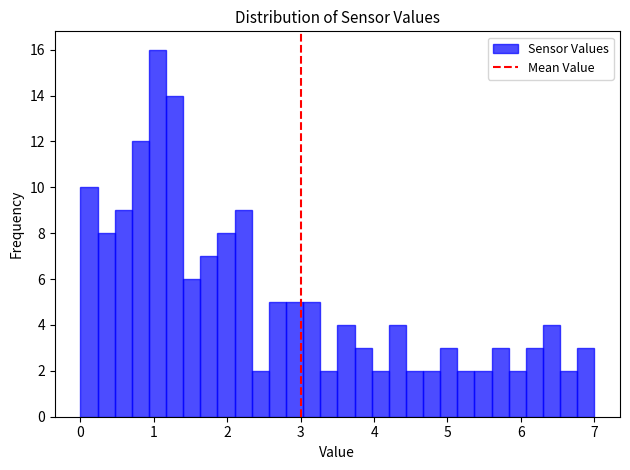

Read against the x-axis, roughly where is the centre of the tallest bar?

1.1